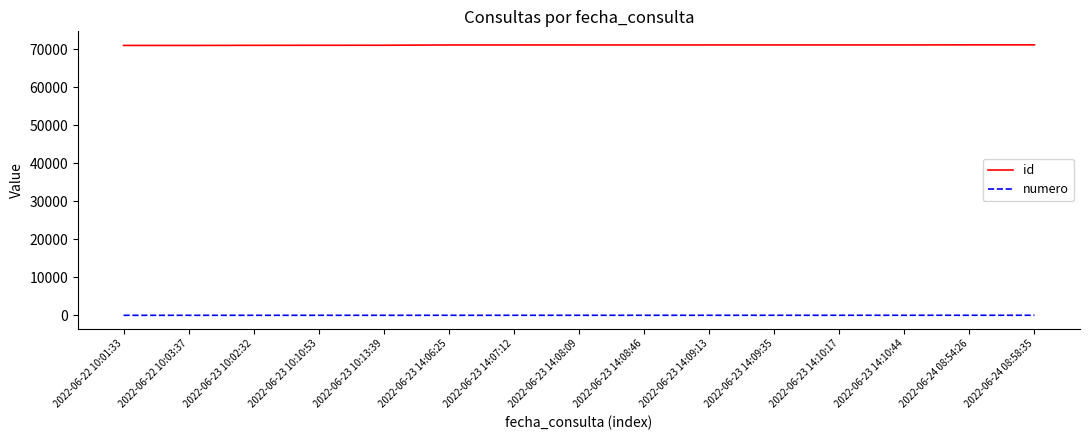

Rank the series by their maximum value, from lowest to highest.

numero, id